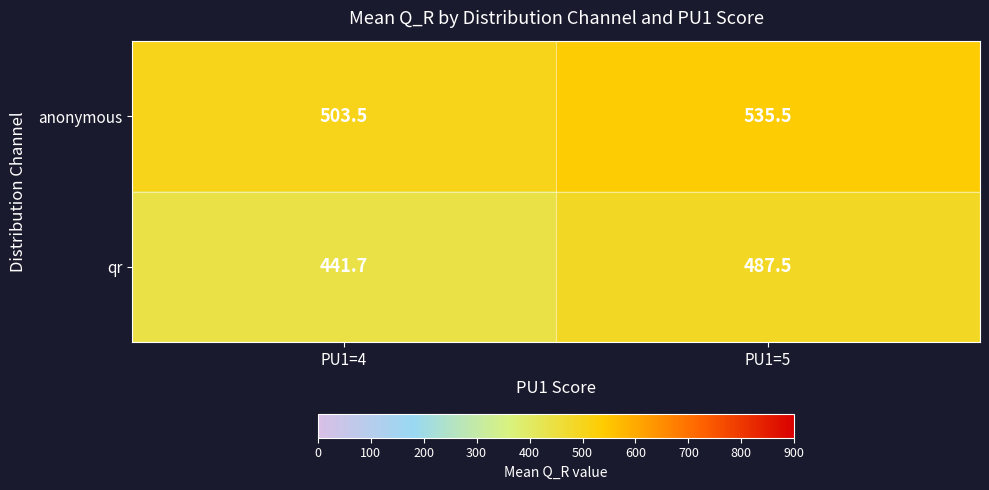

At which category does the chart reach its peak across all series?

PU1=5